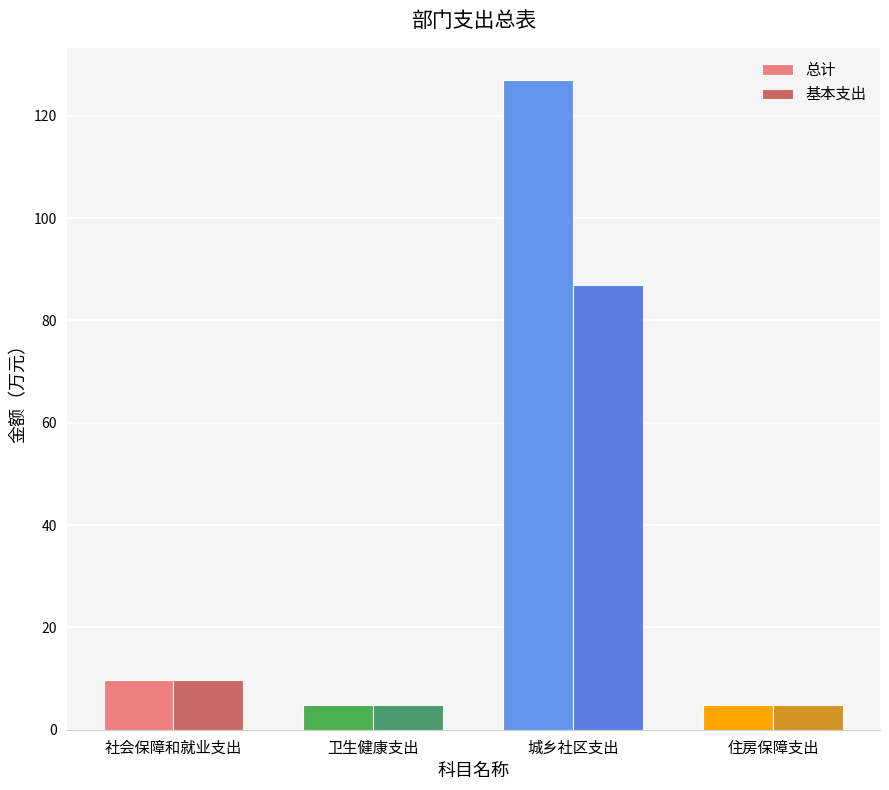

Reading left to right, what are all the values shown in this chart?

总计: 社会保障和就业支出=9.7	卫生健康支出=4.8	城乡社区支出=127.0	住房保障支出=4.8
基本支出: 社会保障和就业支出=9.7	卫生健康支出=4.8	城乡社区支出=87.0	住房保障支出=4.8